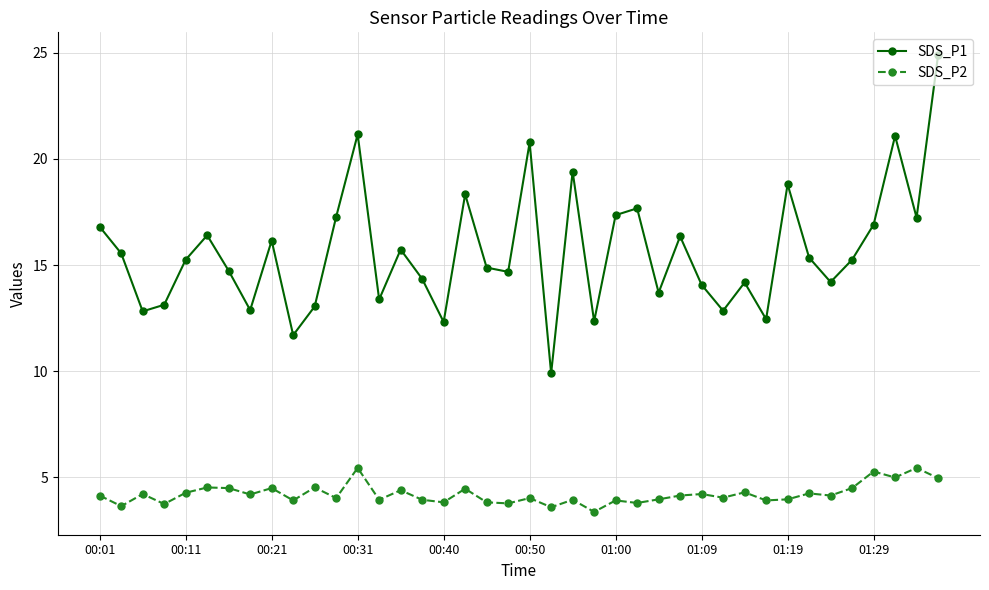

True or false: SDS_P1 has more than 2 interior local peaks.

True